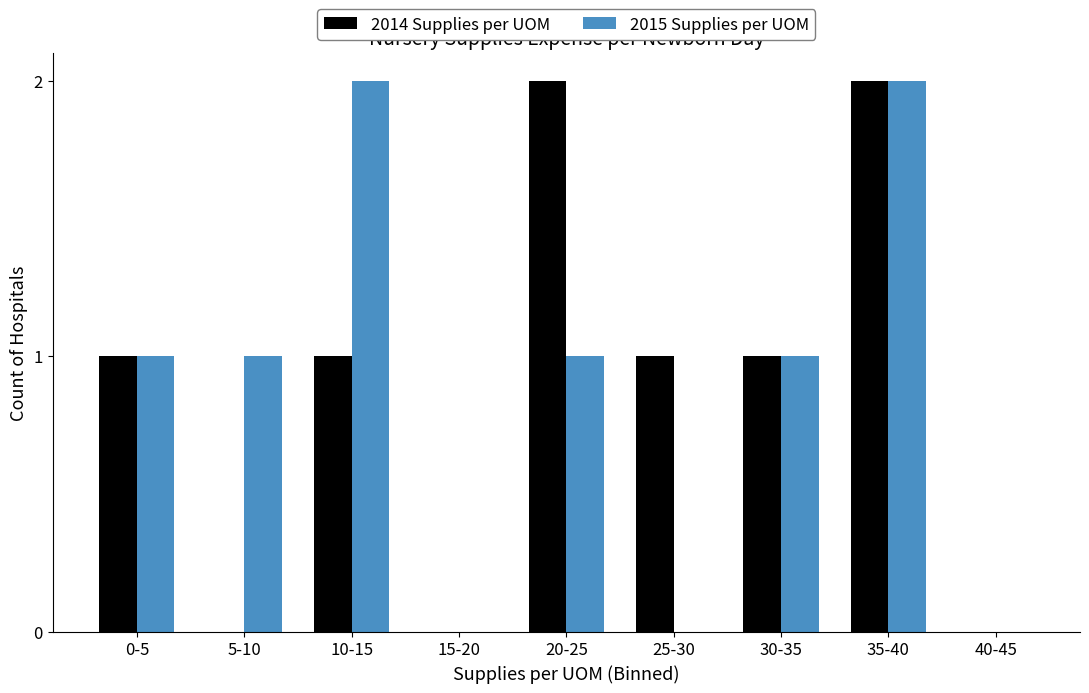

Reading left to right, what are all the values shown in this chart?

2014 Supplies per UOM: 0-5=1	5-10=0	10-15=1	15-20=0	20-25=2	25-30=1	30-35=1	35-40=2	40-45=0
2015 Supplies per UOM: 0-5=1	5-10=1	10-15=2	15-20=0	20-25=1	25-30=0	30-35=1	35-40=2	40-45=0